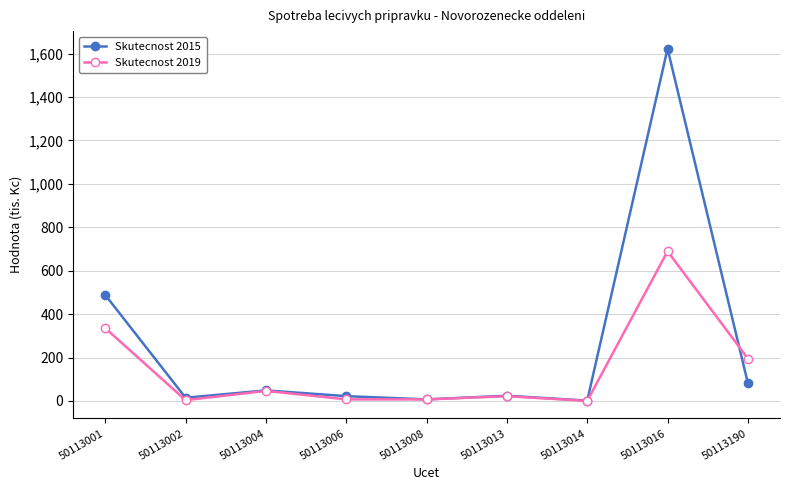

Where does the Skutecnost 2019 series first go above 21?

50113001